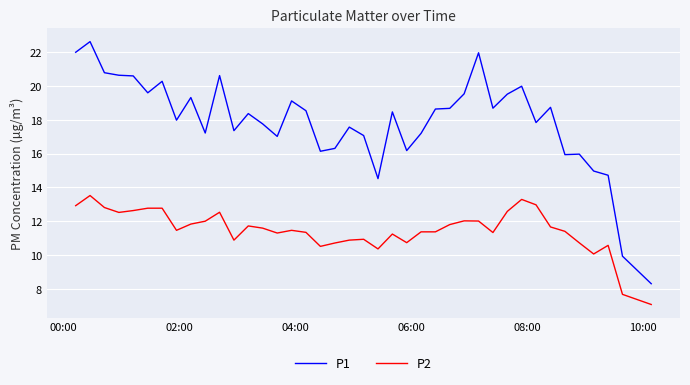

Rank the series by their maximum value, from lowest to highest.

P2, P1